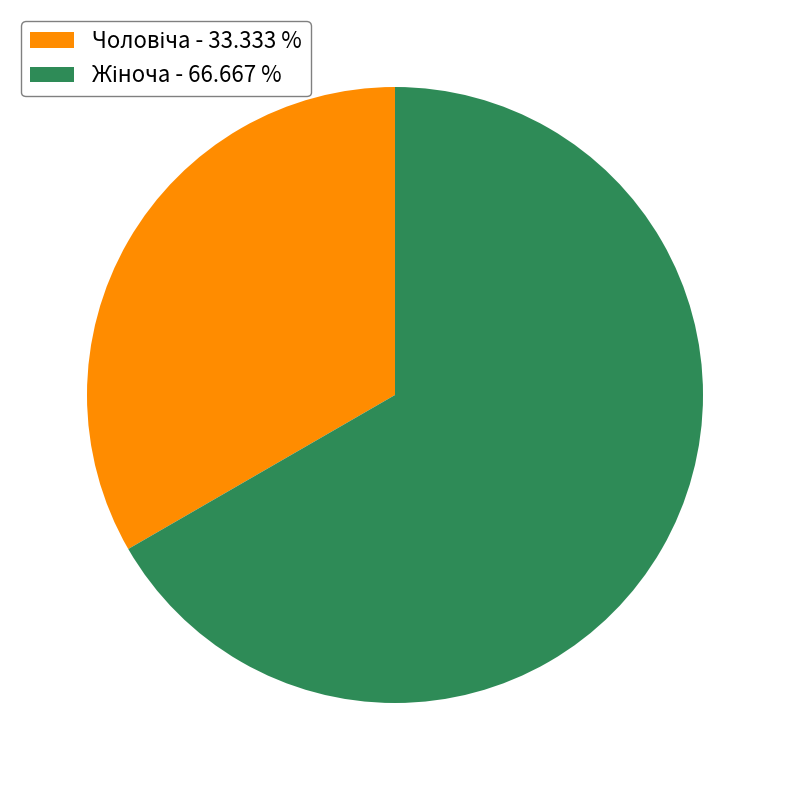

Is there any slice that represents more than half of the pie?

Yes